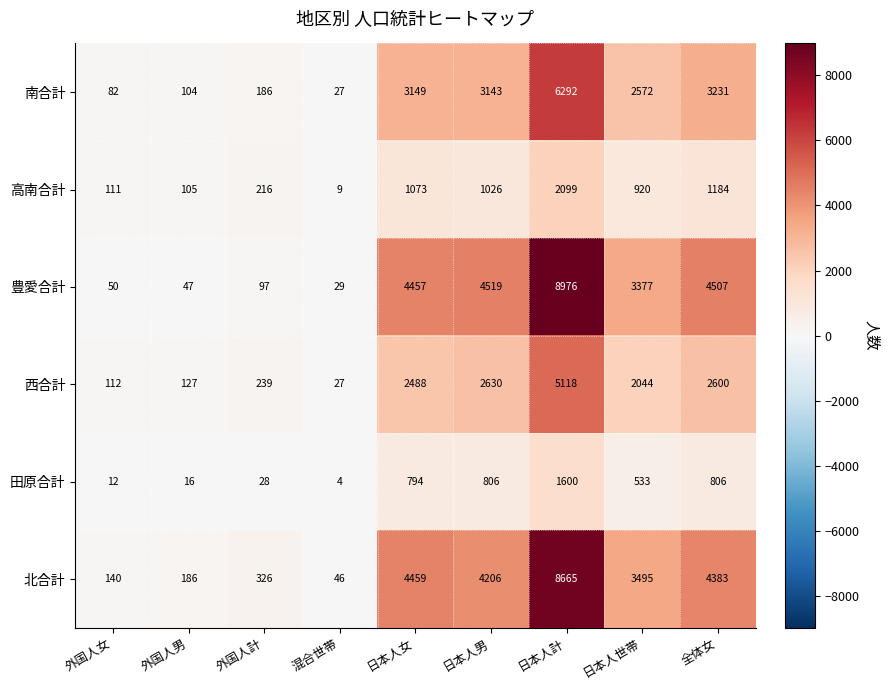

At which label is 北合計 closest to 4355?

全体女